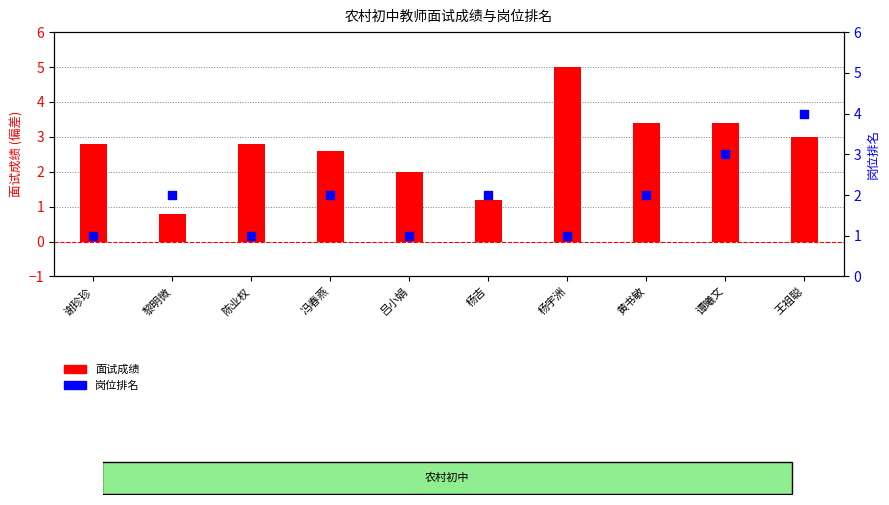

Which series has the largest total across all categories?

面试成绩